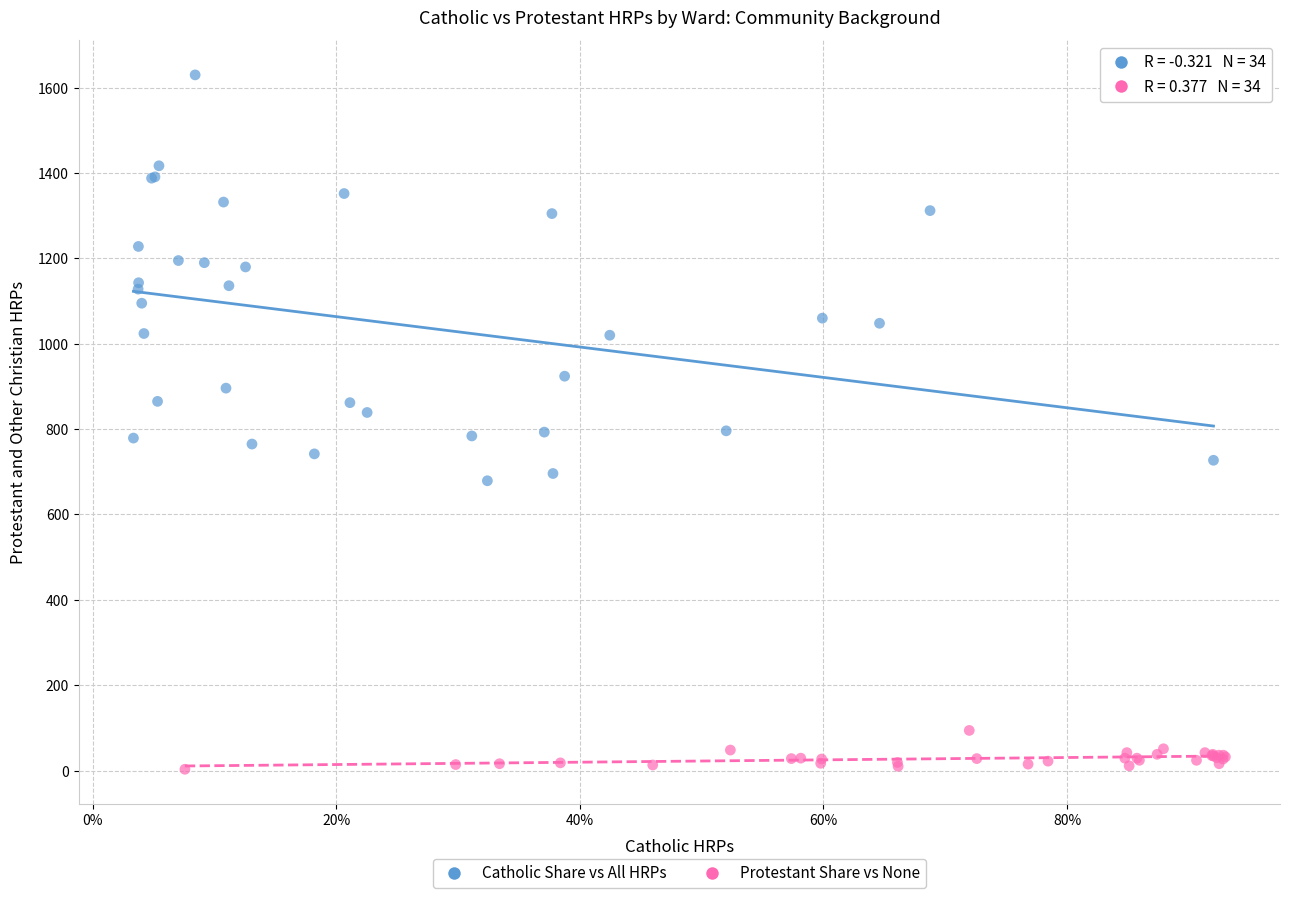

Which series has the largest Y range (max minus min)?

Catholic Share vs All HRPs